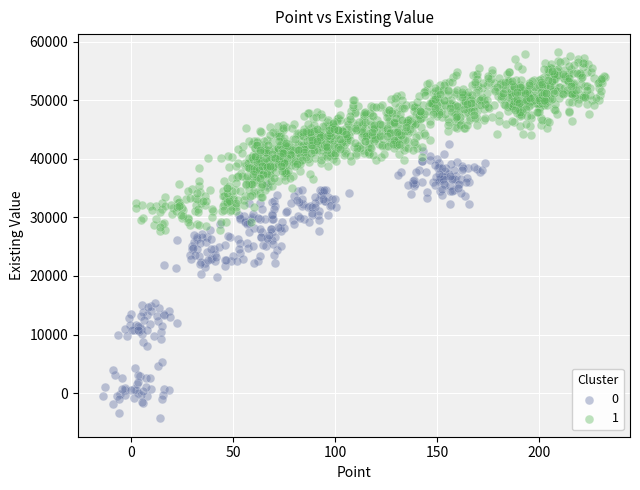

Which series has the largest Y range (max minus min)?

0